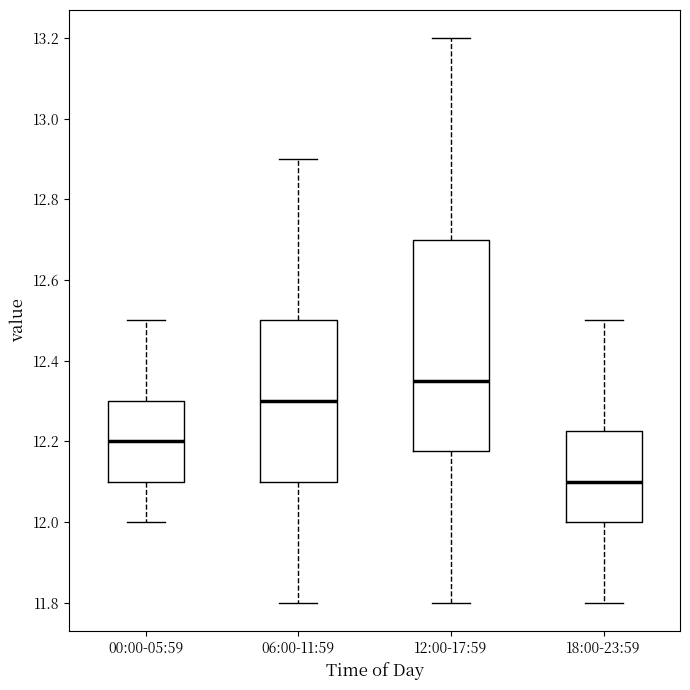

Where does the upper whisker of the box for 00:00-05:59 end on the y-axis? The values are not printed on the chart, so give them approximately, as read against the axis.

12.50